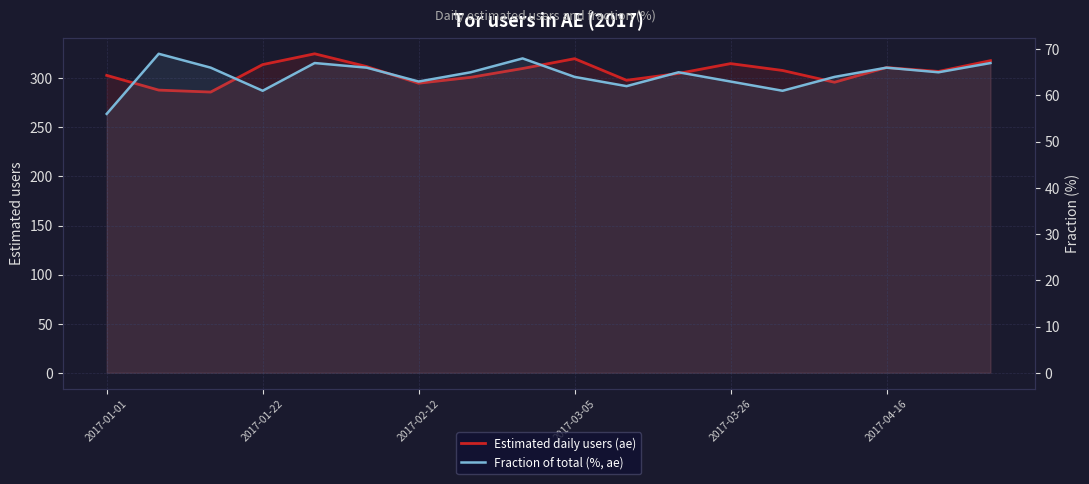

At which label is Fraction of total (%, ae) closest to 62?

10